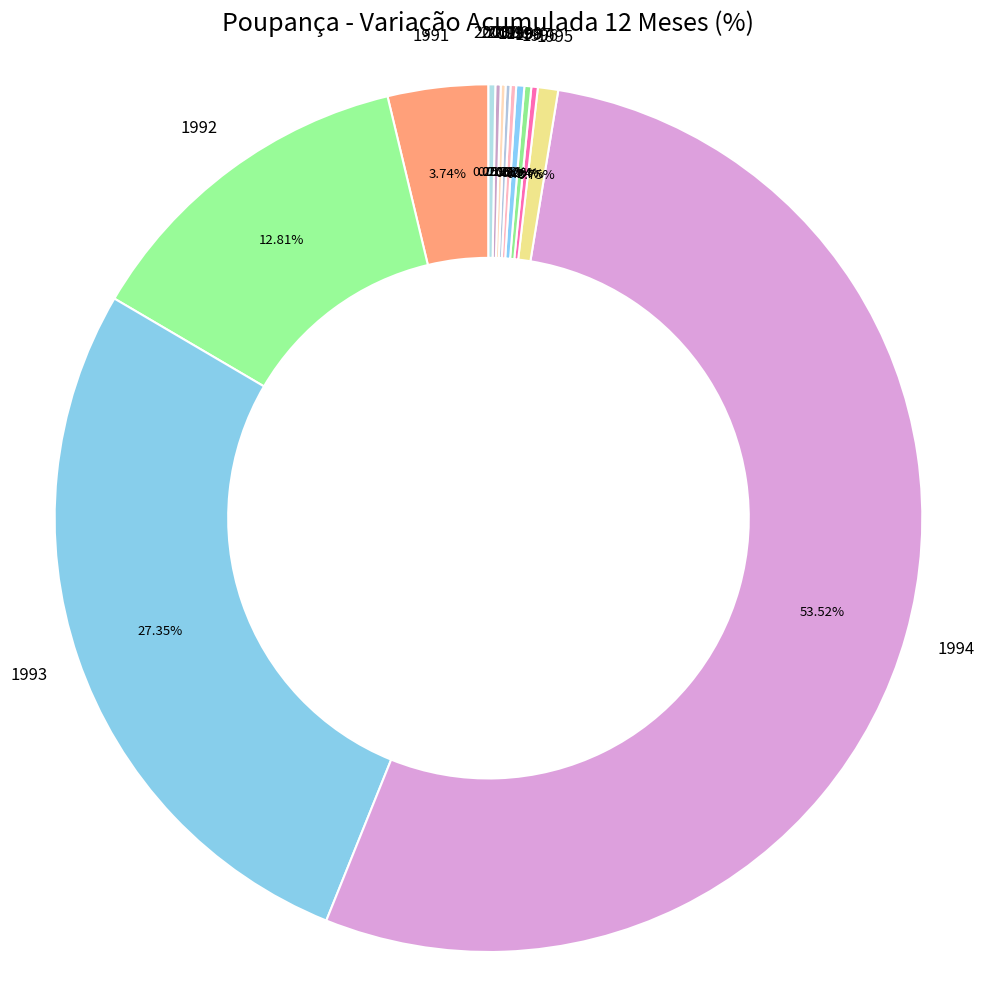

Does 1994 account for over 50% of the chart?

Yes